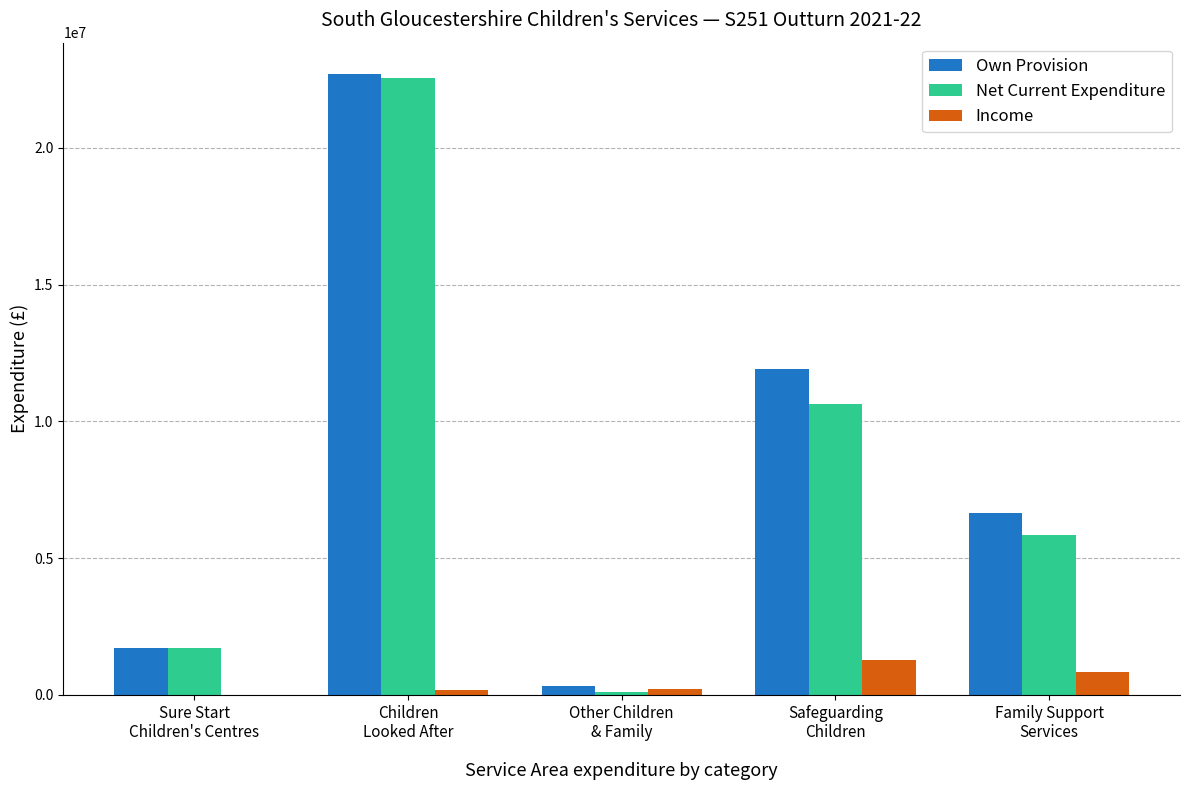

The value of Income at Safeguarding
Children is 1256263. True or false?

True